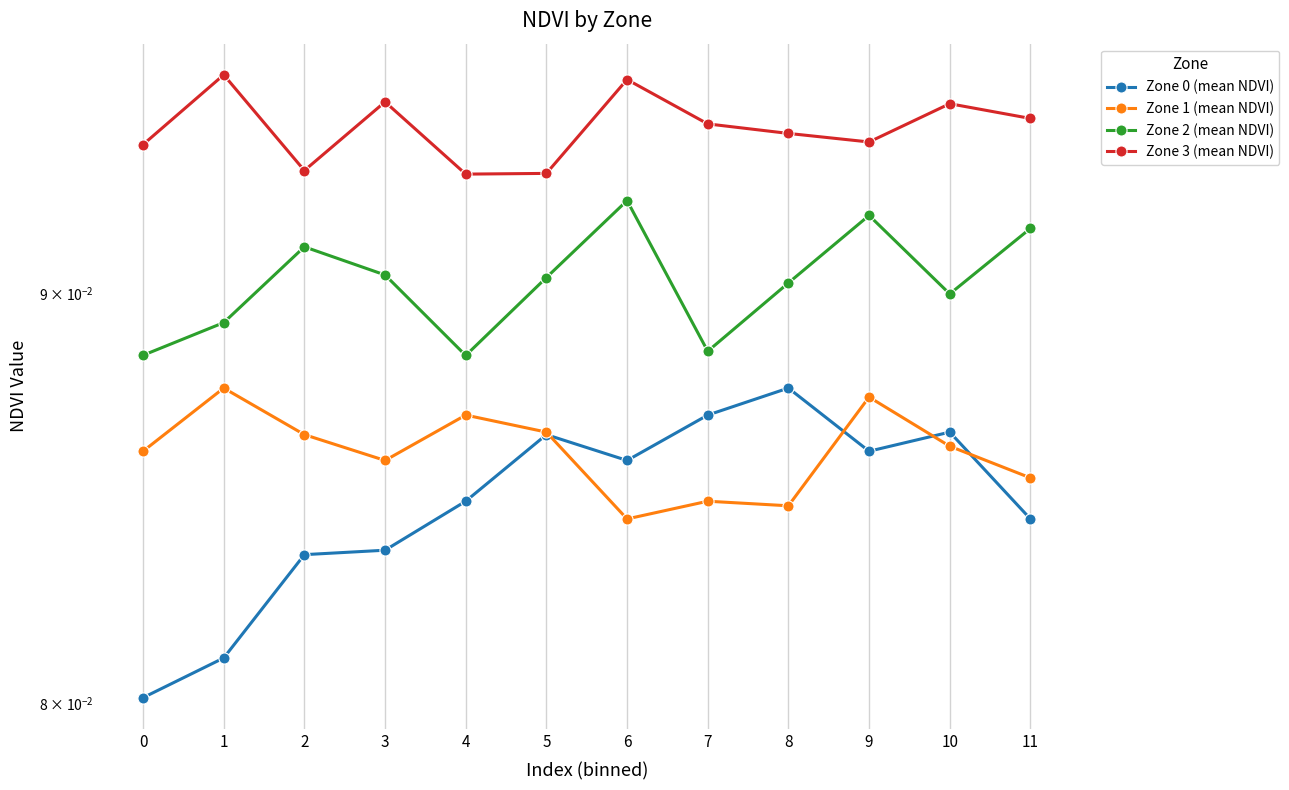

Is this an area chart (filled region under the line)?

No